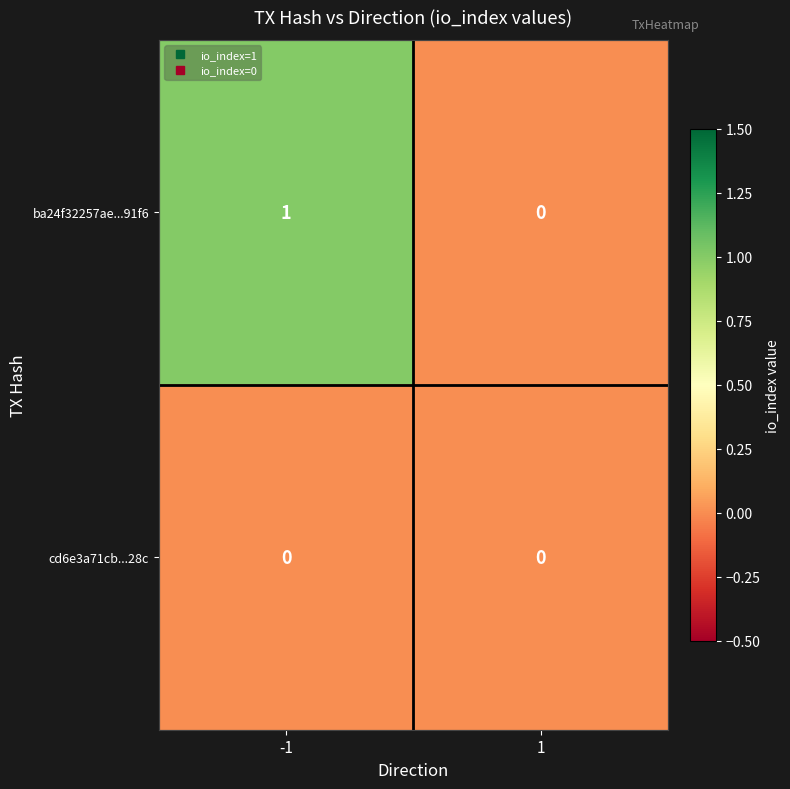

List the series in order of their overall mean, lowest first.

cd6e3a71cb...28c, ba24f32257ae...91f6